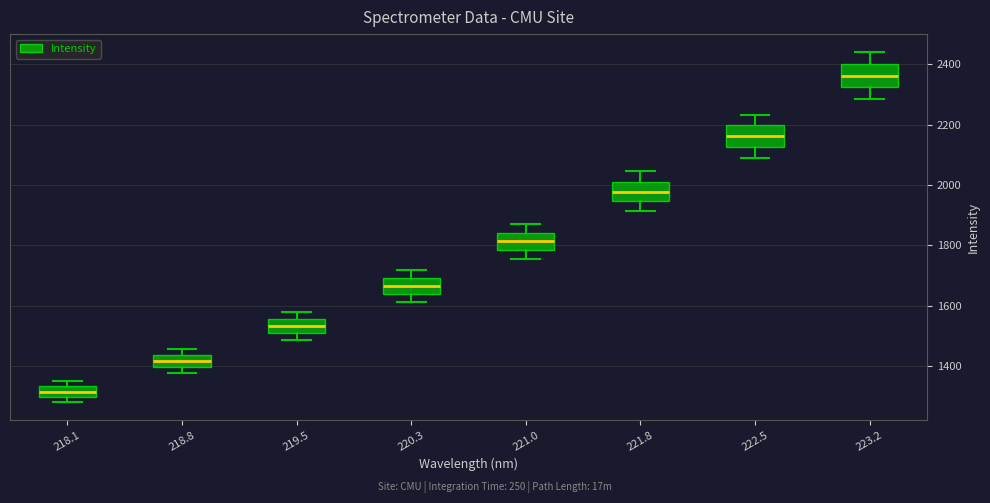

Reading left to right, read every box against the y-axis: the position of its median line, the range the box covers, and the ends of its whiskers. The values are not printed on the chart, so give them approximately, as read against the axis.

218.1: median 1320, box 1300 to 1340, whiskers 1280 to 1360
218.8: median 1420, box 1400 to 1440, whiskers 1380 to 1460
219.5: median 1540, box 1500 to 1560, whiskers 1480 to 1580
220.3: median 1660, box 1640 to 1700, whiskers 1620 to 1720
221.0: median 1820, box 1780 to 1840, whiskers 1760 to 1880
221.8: median 1980, box 1940 to 2020, whiskers 1920 to 2040
222.5: median 2160, box 2120 to 2200, whiskers 2080 to 2240
223.2: median 2360, box 2320 to 2400, whiskers 2280 to 2440